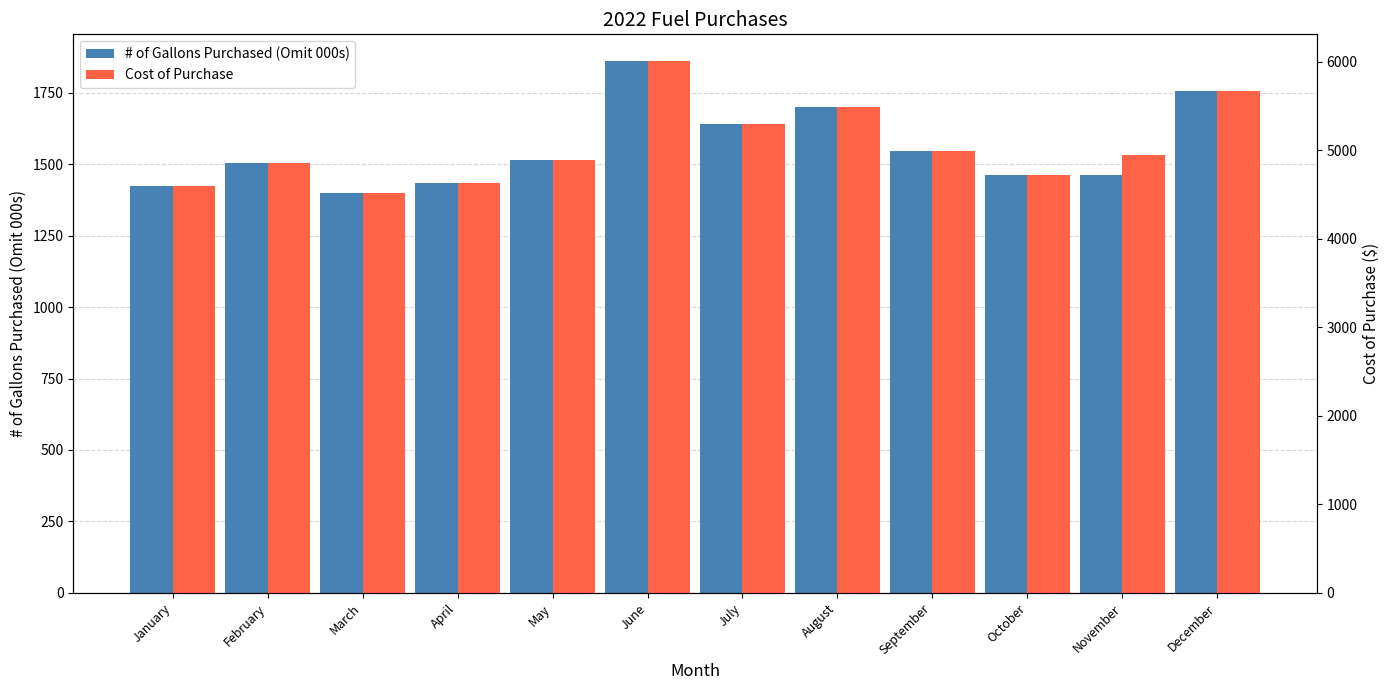

How many data points does each series have?

12